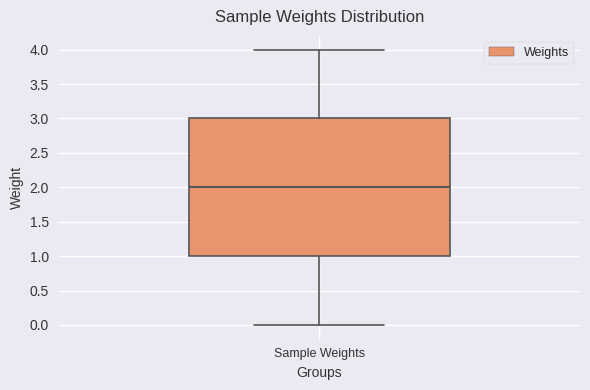

Where does the median line of the box for Sample Weights sit on the y-axis? The values are not printed on the chart, so give them approximately, as read against the axis.

2